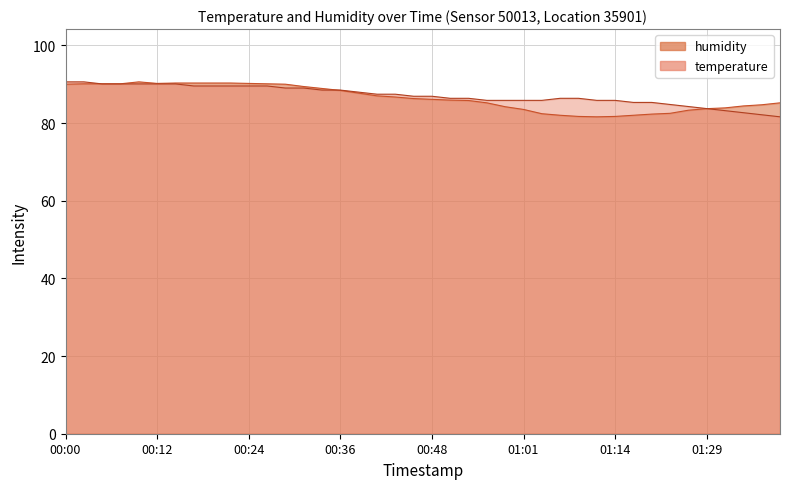

Which series has the largest total across all categories?

temperature